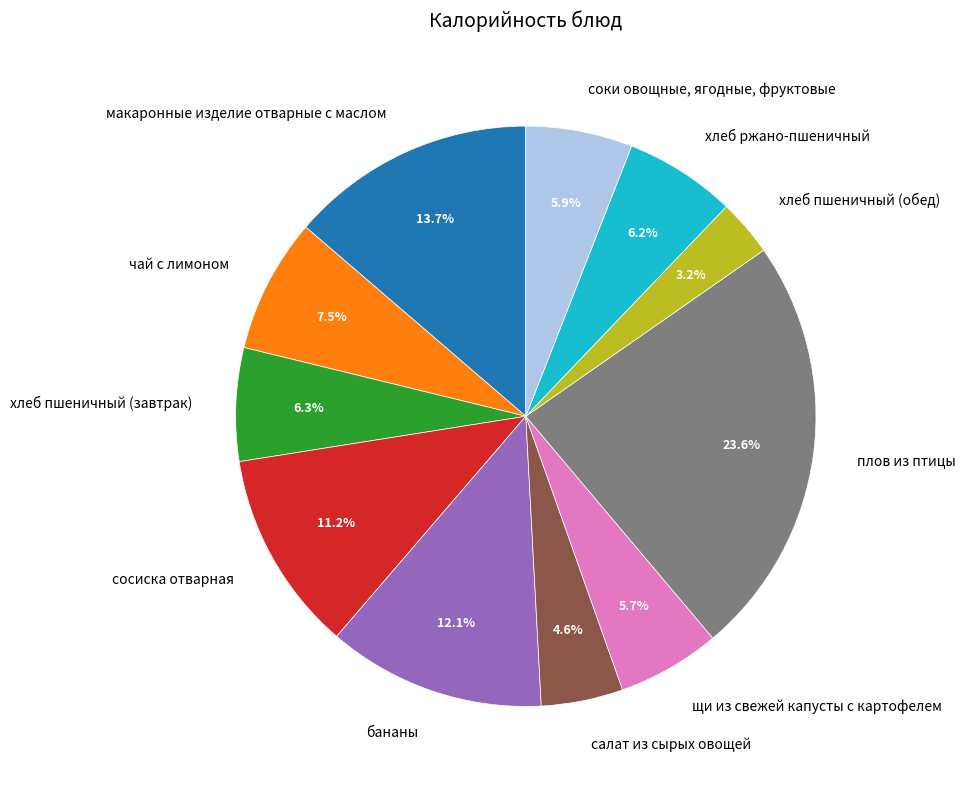

True or false: бананы accounts for 5% of the total.

False